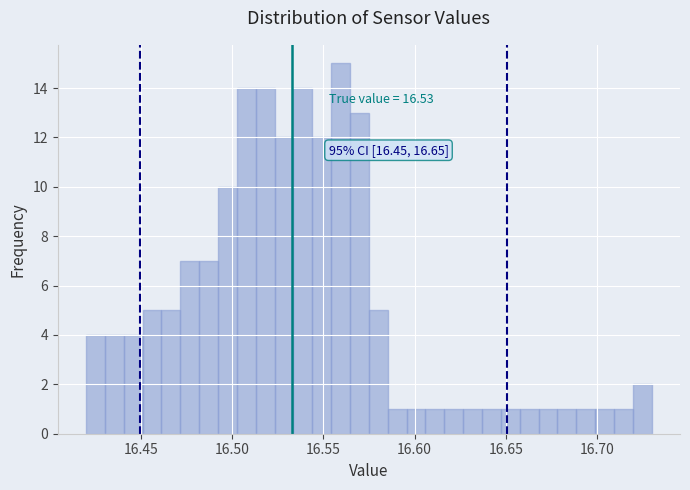

Around what value on the x-axis is the tallest bar? Give the approximate position of its centre, as read against the axis.

16.560